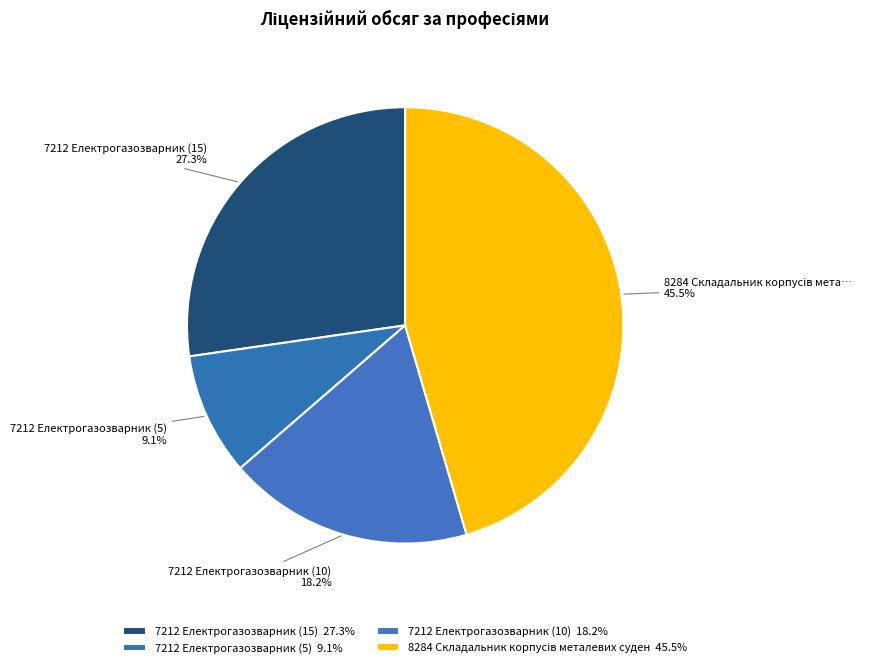

Which category has the smallest portion of the pie?

7212 Електрогазозварник (5)